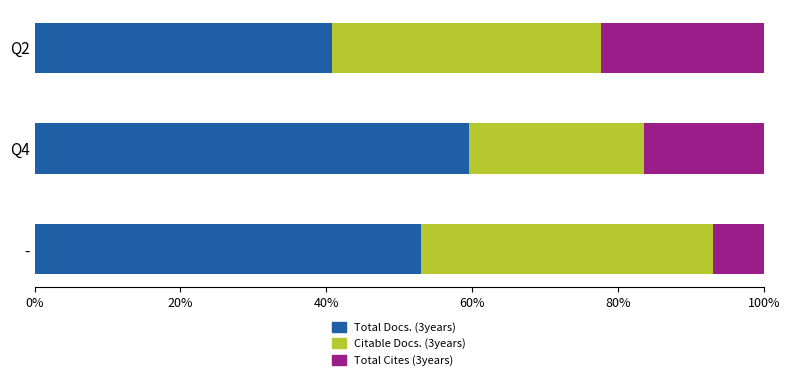

True or false: Total Docs. (3years) has a value of 40.8 at Q2.

True